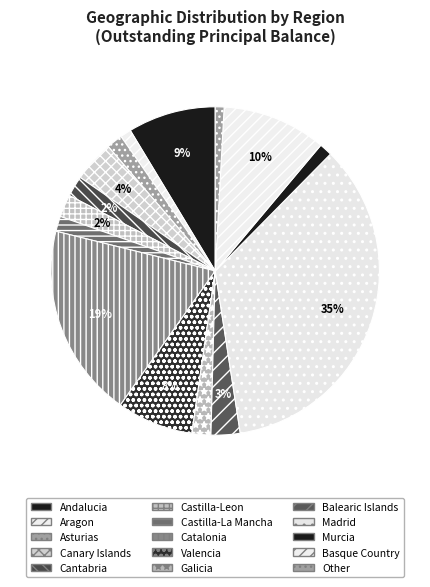

Count the number of slices in the pie.

15